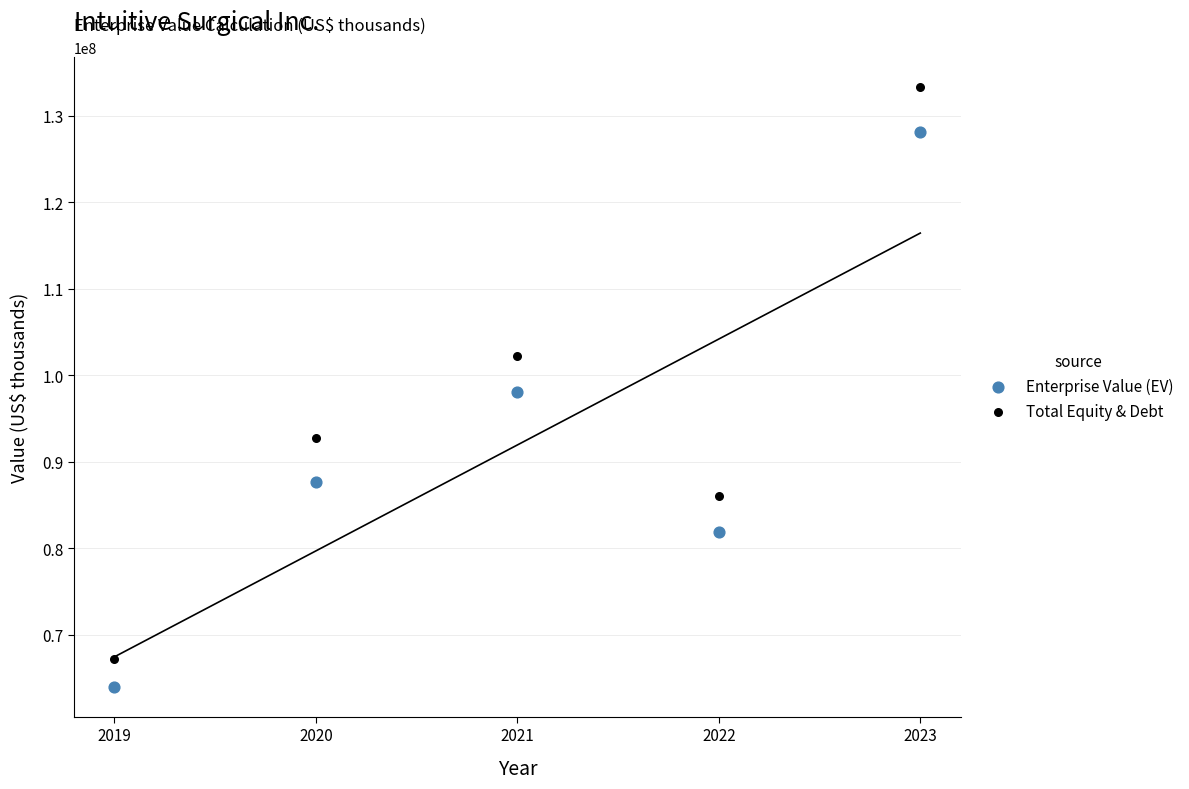

Which series reaches the minimum Y coordinate?

Enterprise Value (EV)